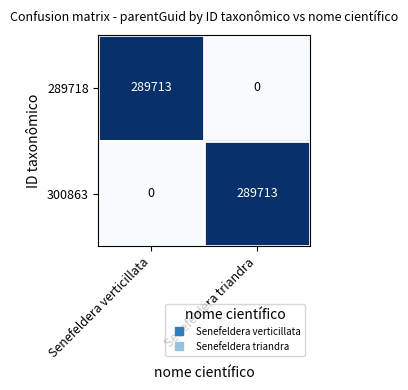

The value of 289718 at Senefeldera verticillata is 480567. True or false?

False